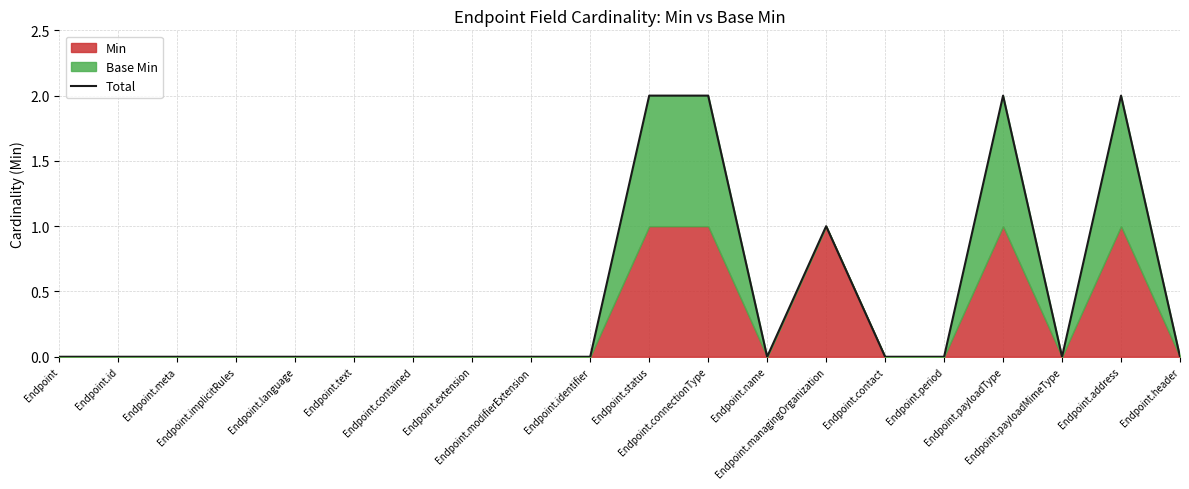

What is the sum of all values?

9